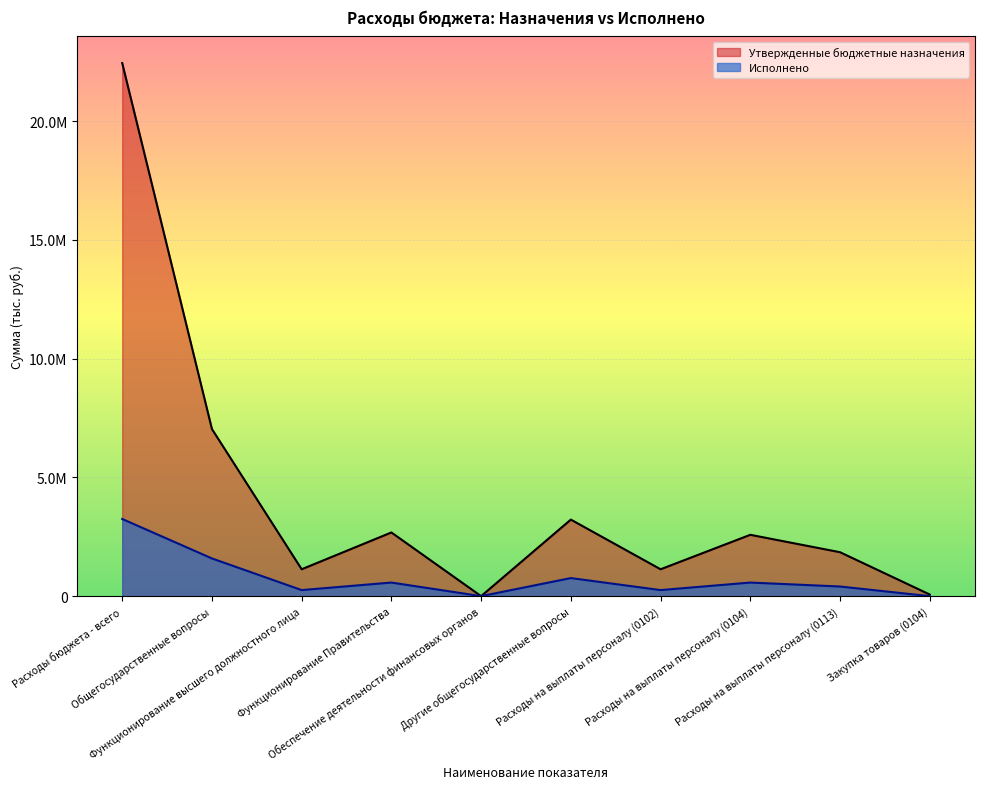

List the series in order of their peak value, lowest first.

Исполнено, Утвержденные бюджетные назначения